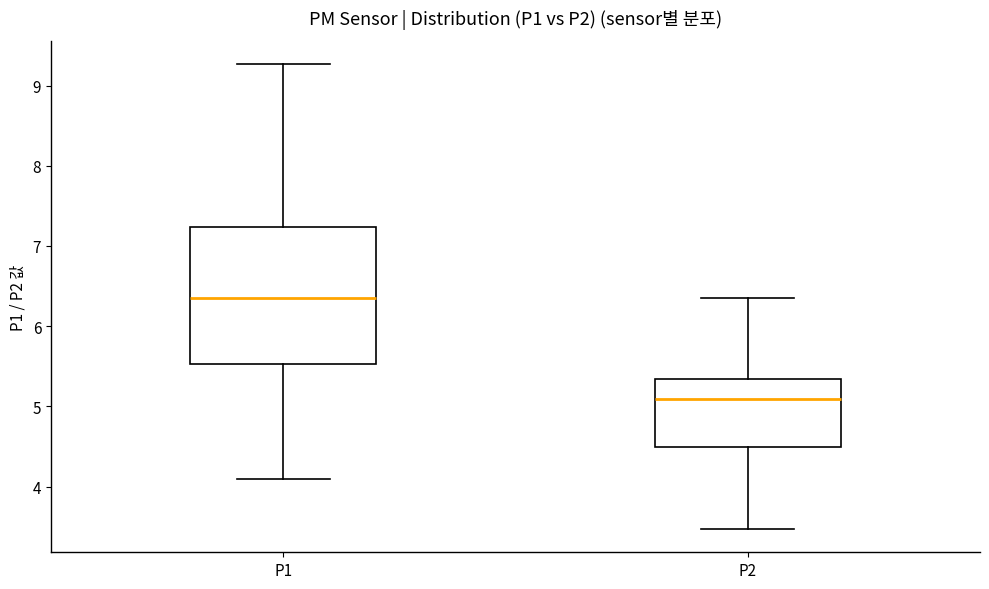

Which box is the tallest, from its lower edge to its upper edge?

P1